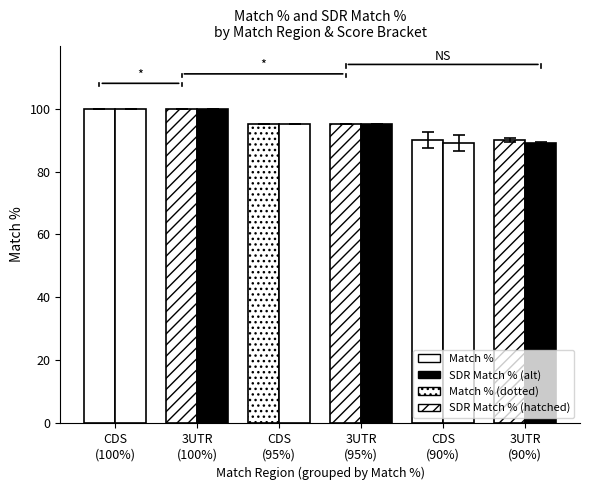

What is the total value across all series at CDS
(100%)?

200